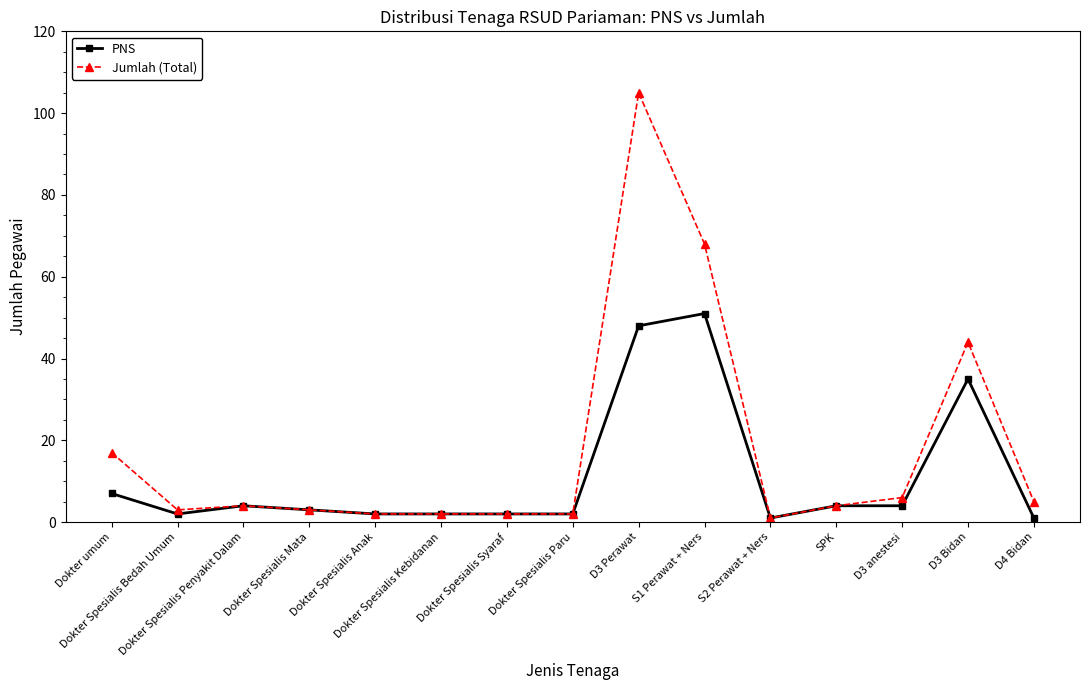

What is the sum of all Jumlah (Total) values?

268